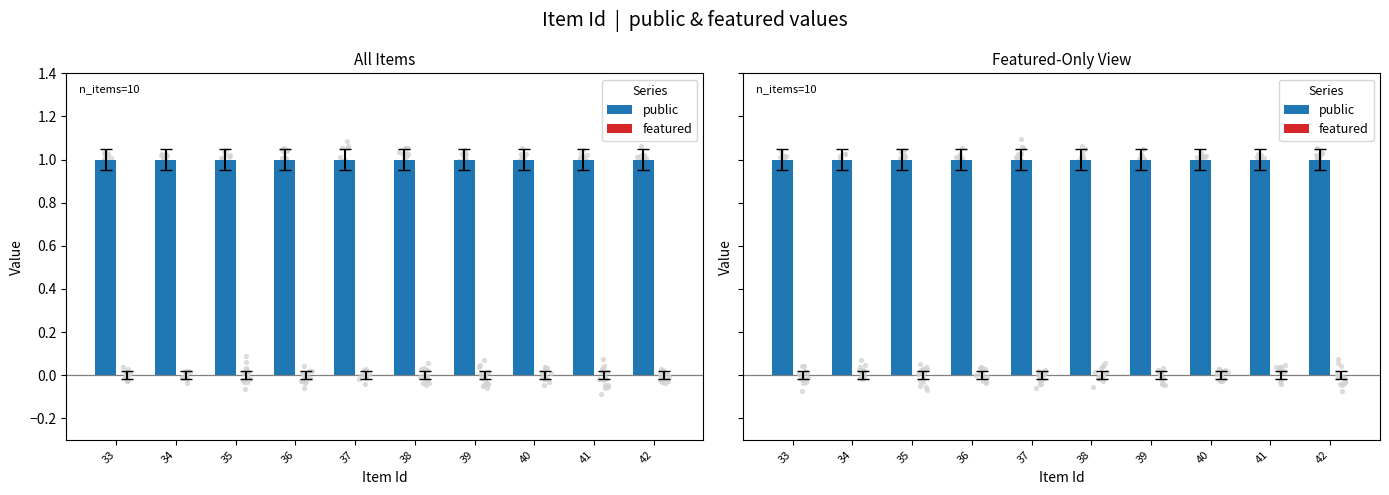

What are all the series names shown in the legend?

public, featured